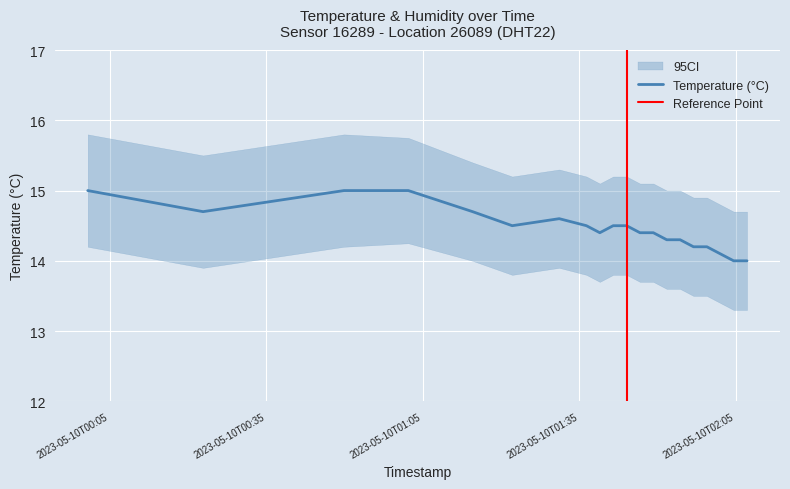

How many values exceed 14?

18